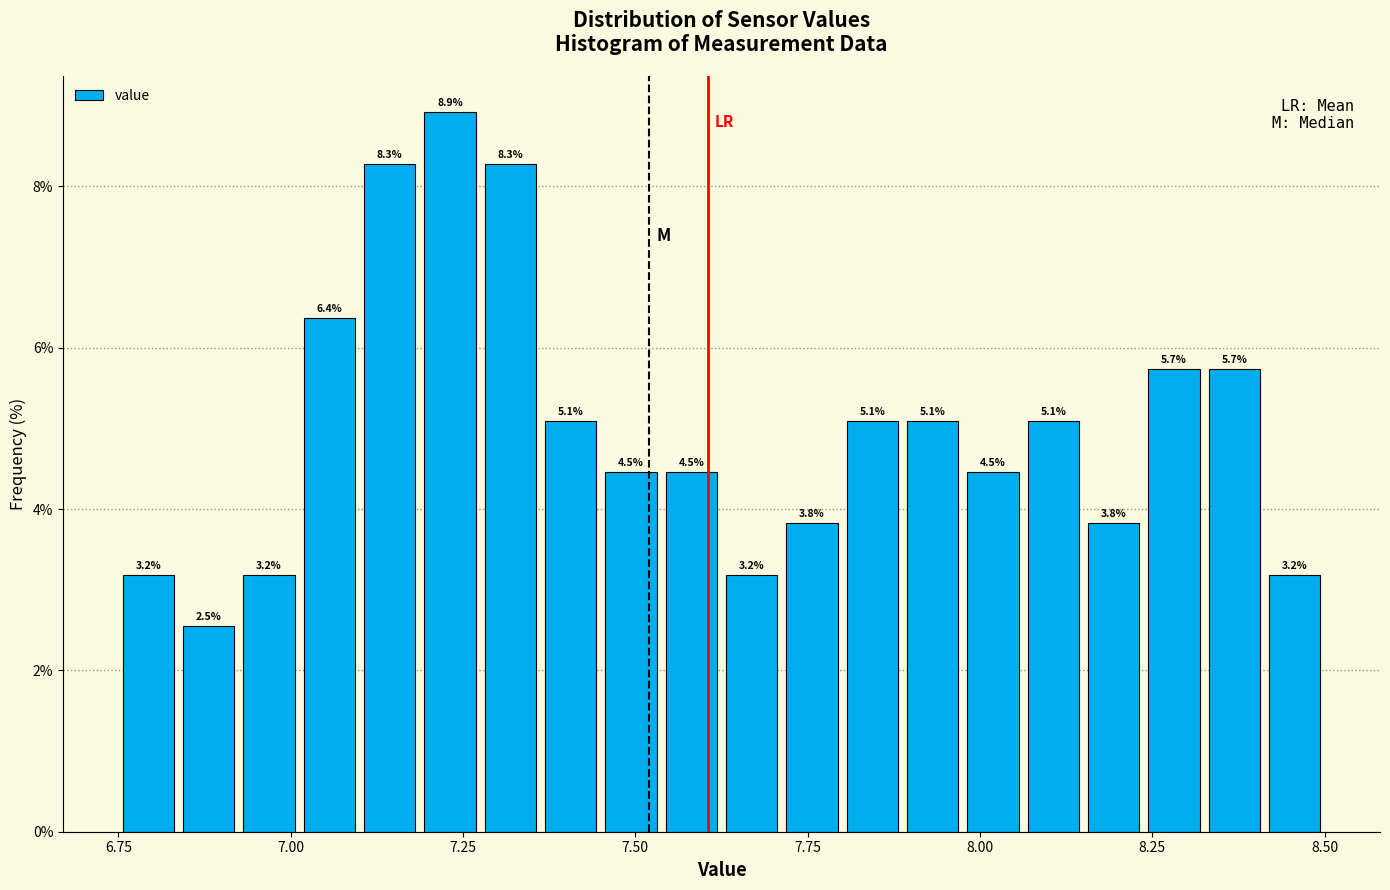

Around what value on the x-axis is the tallest bar? Give the approximate position of its centre, as read against the axis.

7.25